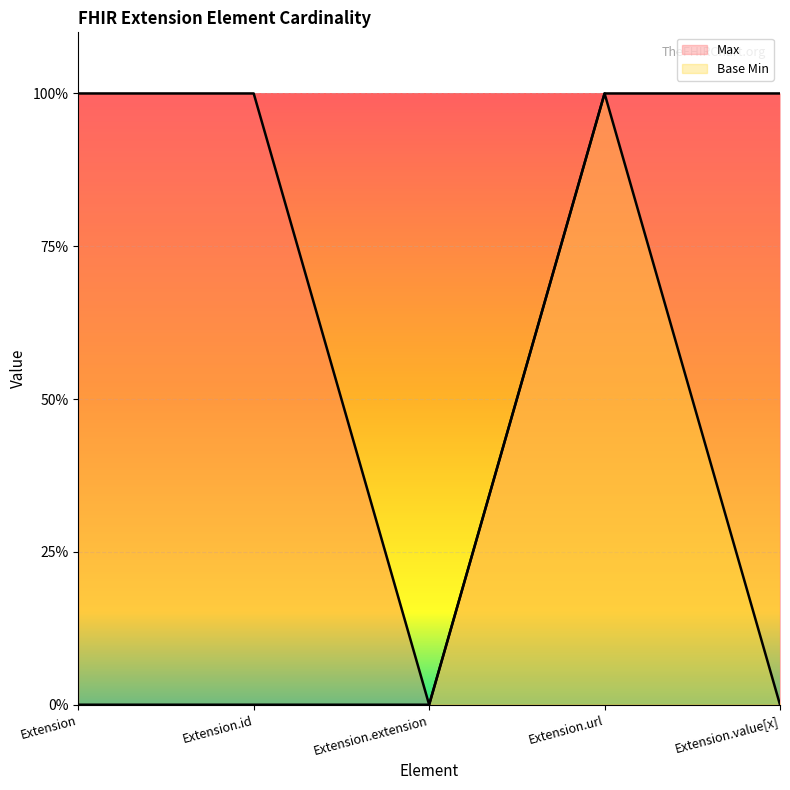

At which label does Max reach its peak?

Extension